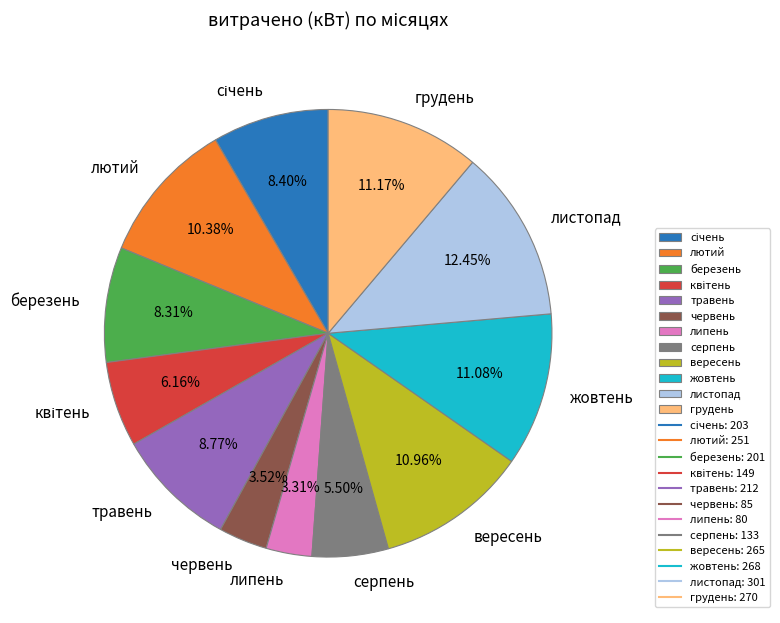

Between серпень and липень, which is larger?

серпень